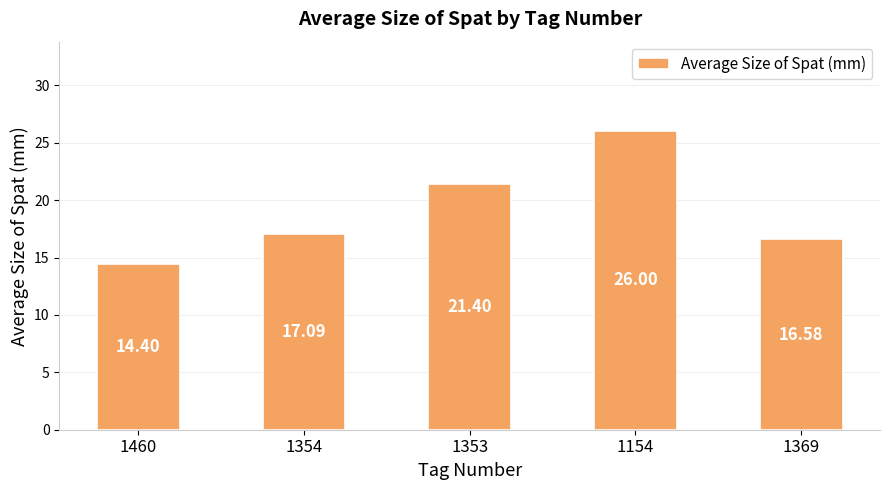

Rank the categories by value from lowest to highest.

1460, 1369, 1354, 1353, 1154